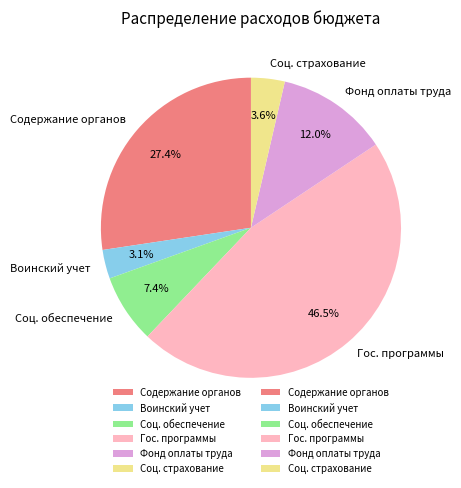

To the nearest percent, what is the difference between the largest and smallest slice percentages?

43%